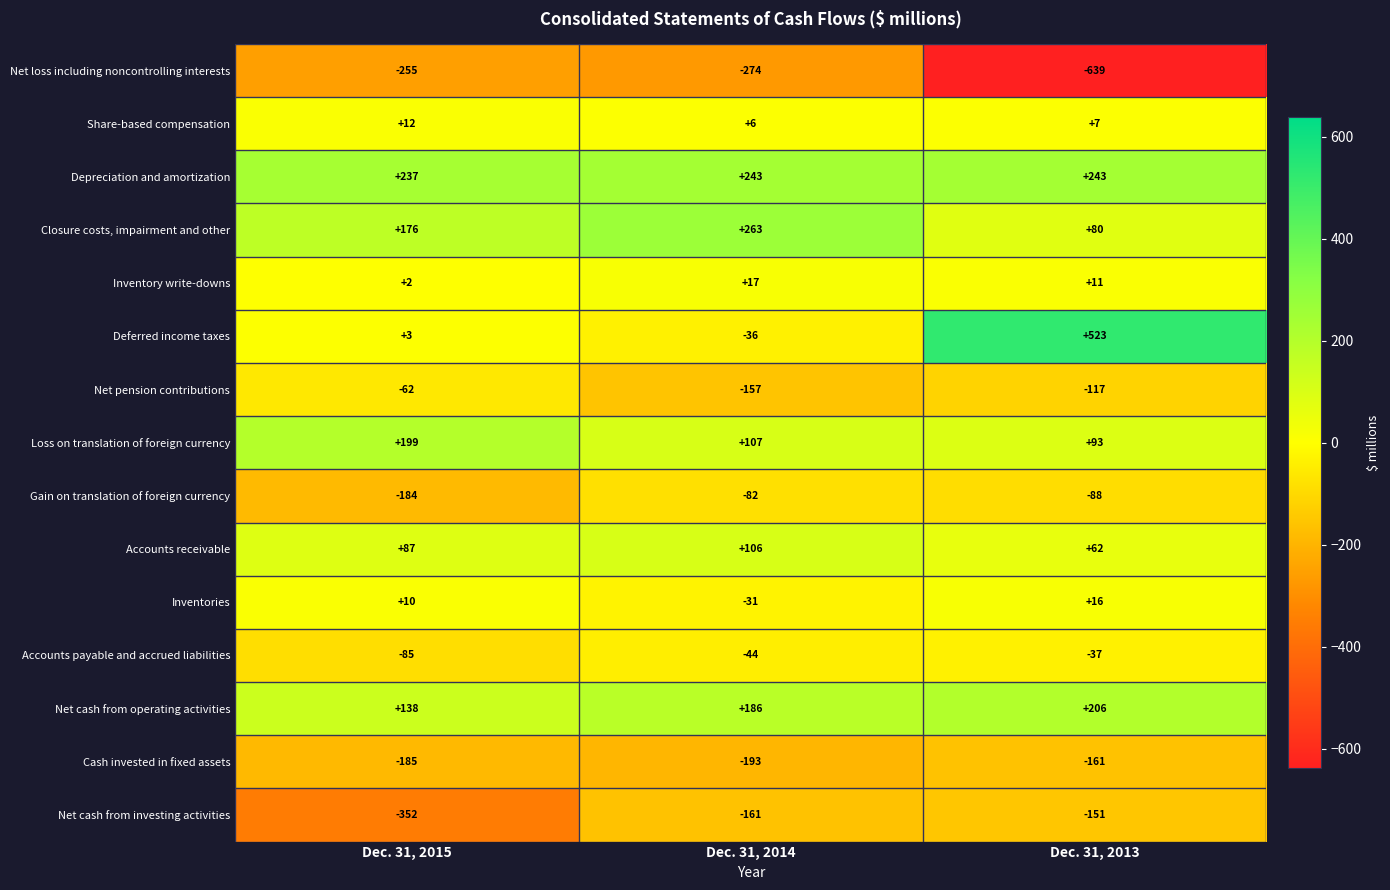

Count the Loss on translation of foreign currency values in the range 93 to 199.

3